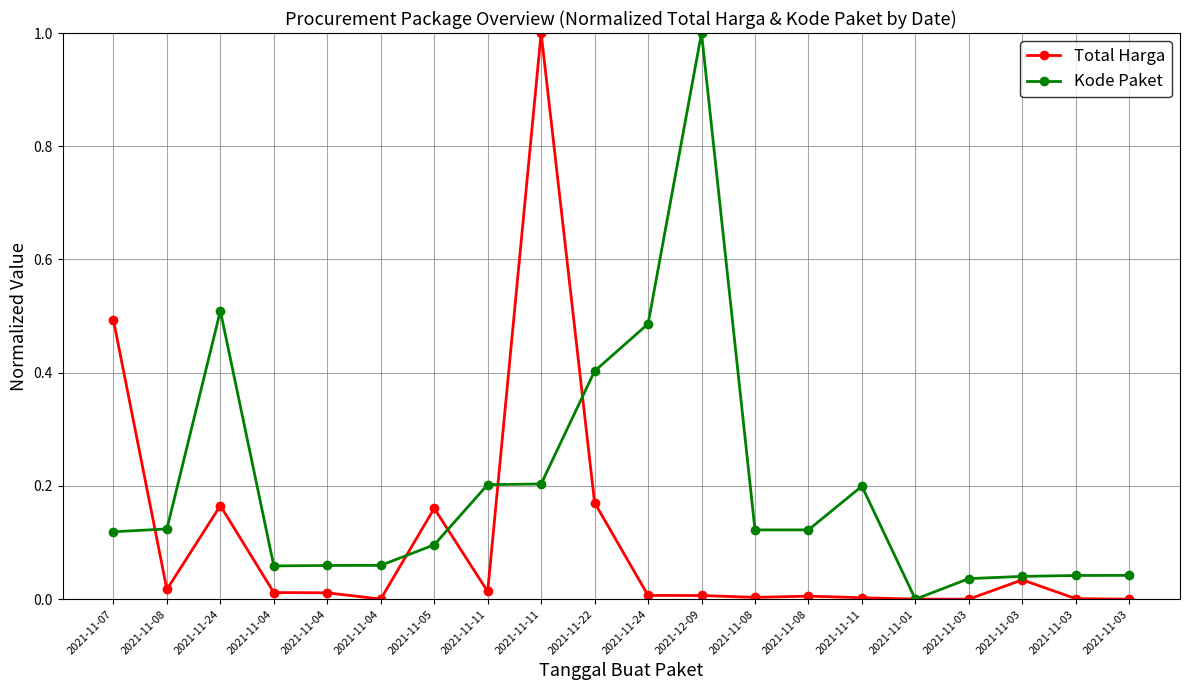

True or false: Total Harga and Kode Paket cross at least once.

True